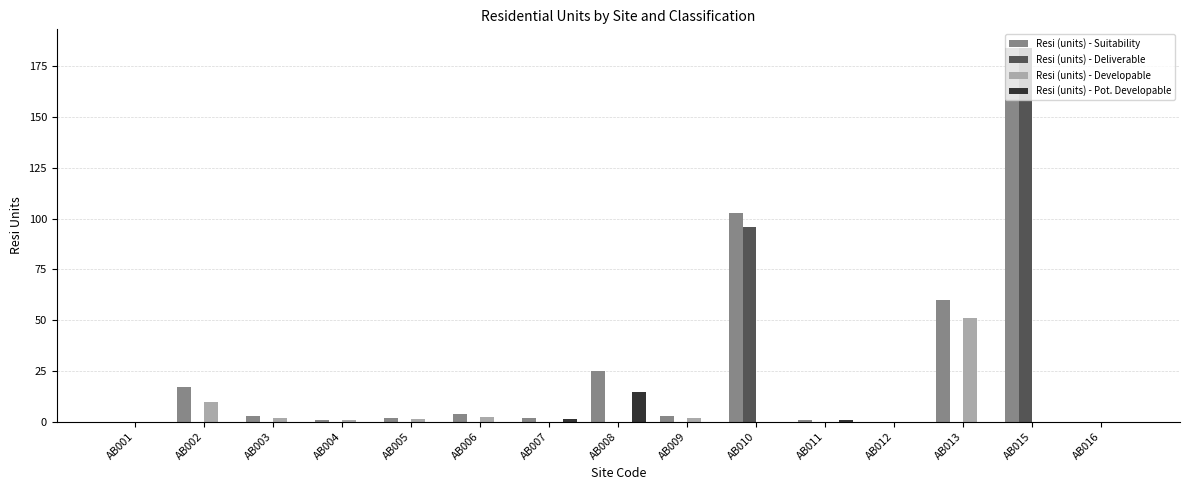

Is it true that Resi (units) - Suitability equals 184.0 at AB015?

True